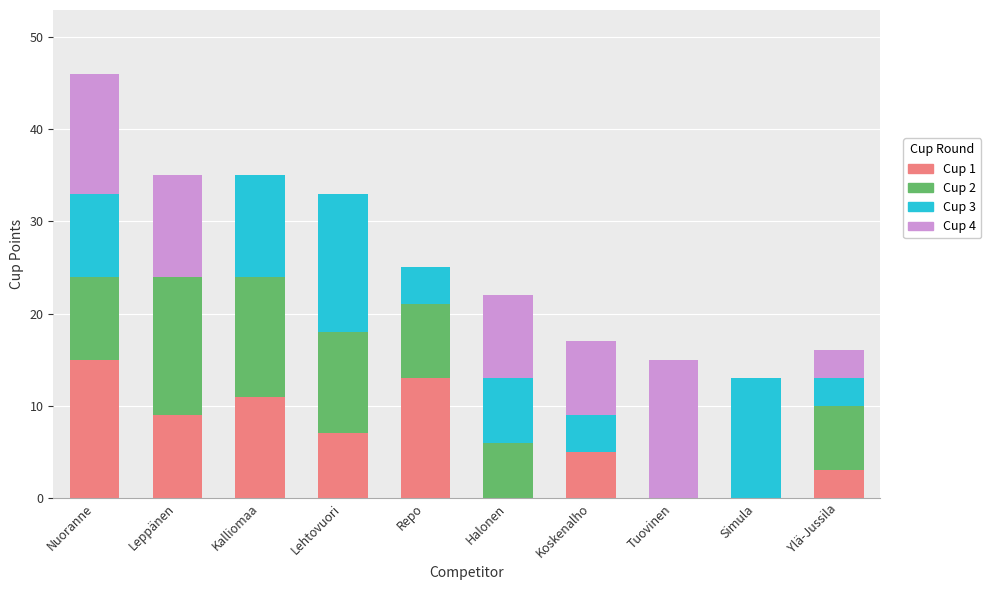

The Cup 1 series shows 0 at Halonen. True or false?

True